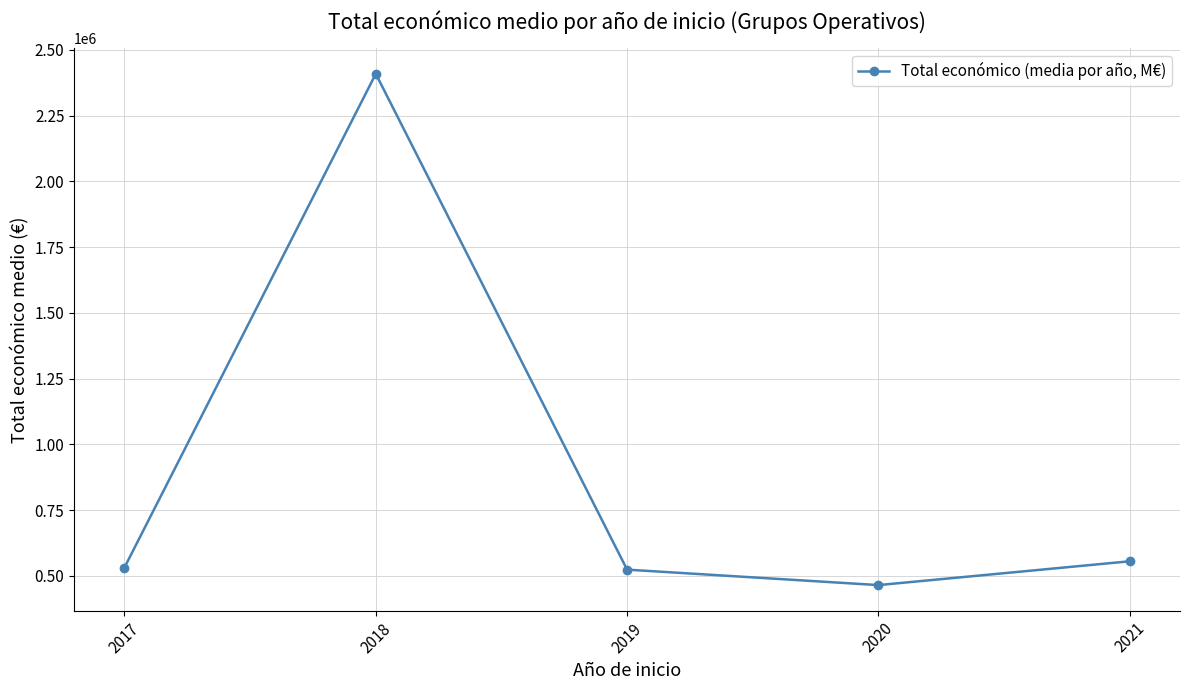

What is the minimum value shown in the chart?

465129.7